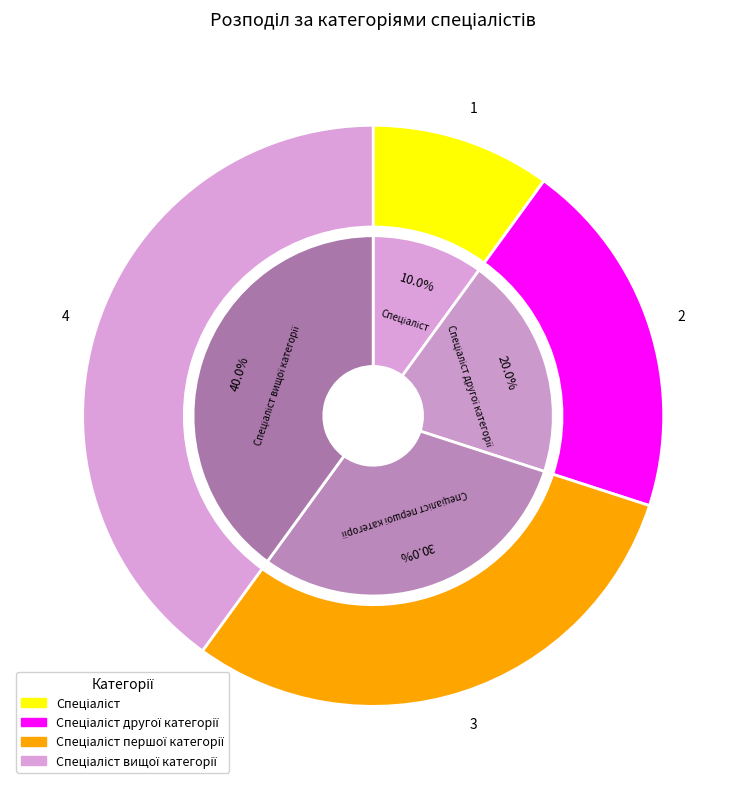

Does Спеціаліст represent more than half of the total?

No